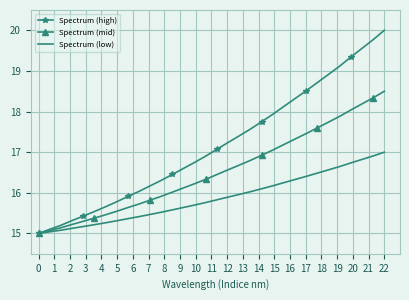

What is the smallest value displayed?

15.0